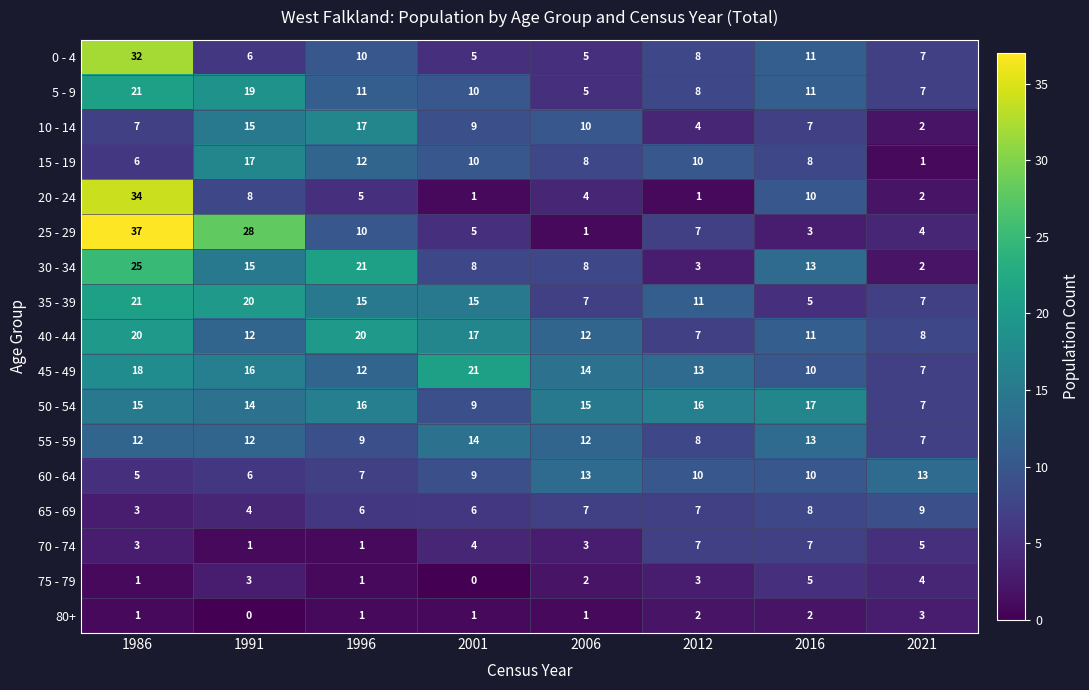

Which series changed the most between 1991 and 2006?

25 - 29